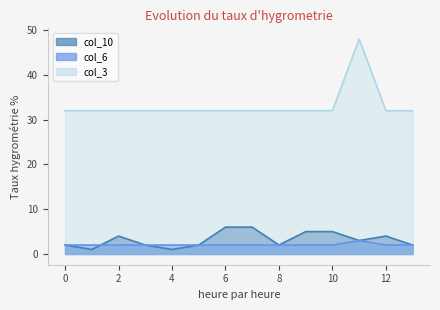

Is it true that col_3 equals 32 at 2?

True